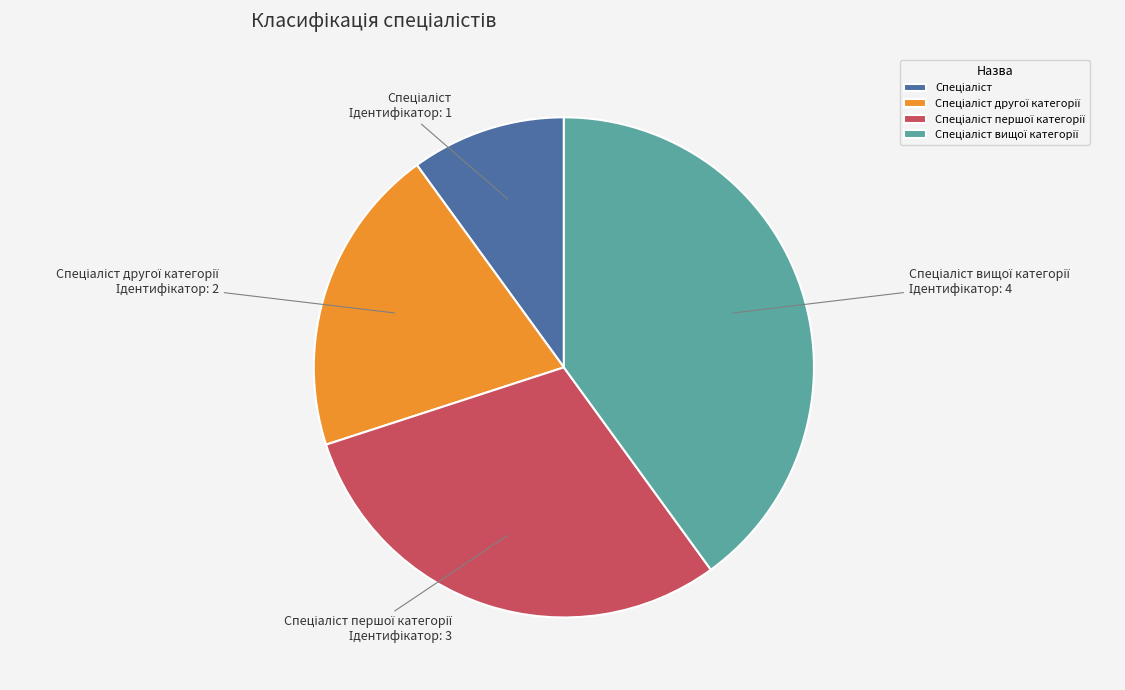

Is there a majority slice in this chart?

No